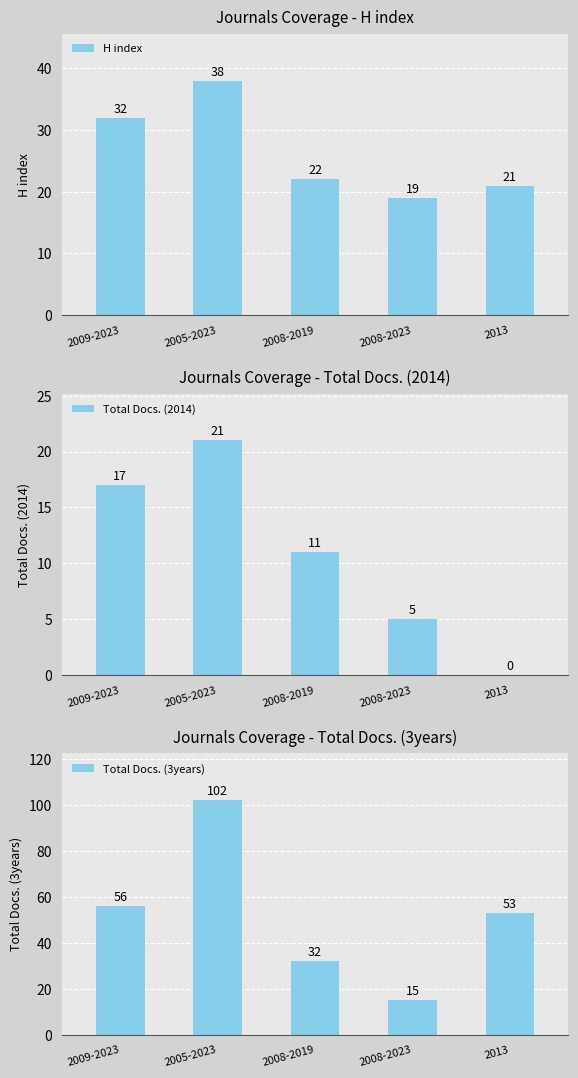

What is the average value of the Total Docs. (3years) series?

52